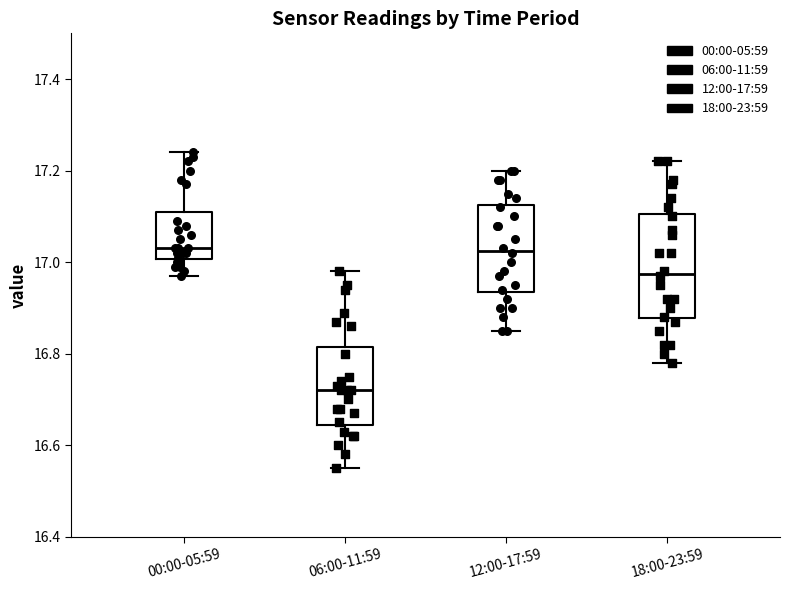

Reading left to right, transcribe this box plot: for each box, give where its median line is, the range the box spans, and where its two whiskers end, as read against the y-axis. The values are not printed on the chart, so give them approximately, as read against the axis.

00:00-05:59: median 17.04, box 17.00 to 17.12, whiskers 16.98 to 17.24
06:00-11:59: median 16.72, box 16.64 to 16.82, whiskers 16.56 to 16.98
12:00-17:59: median 17.02, box 16.94 to 17.12, whiskers 16.86 to 17.20
18:00-23:59: median 16.98, box 16.88 to 17.10, whiskers 16.78 to 17.22